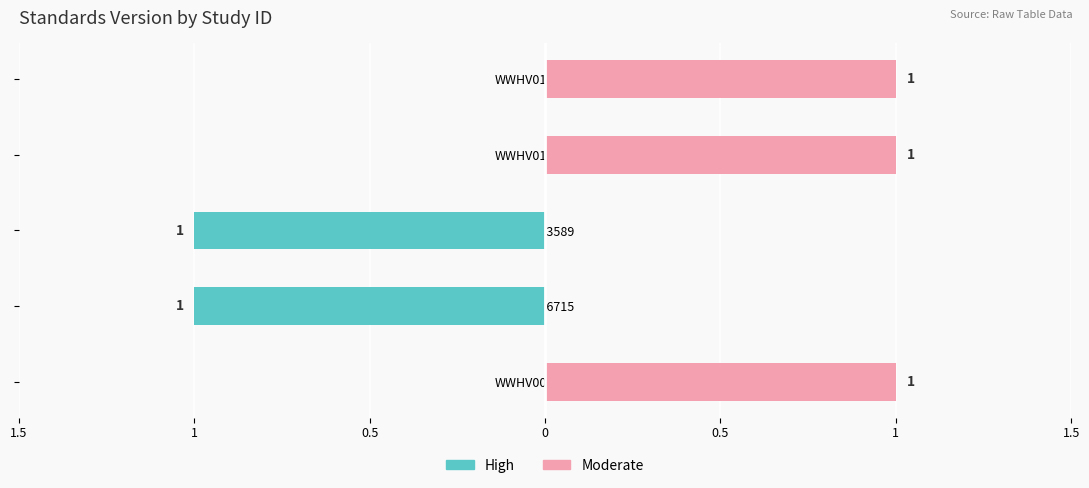

What is the sum of the High values at WWHV003589 and WWHV014560?

-1